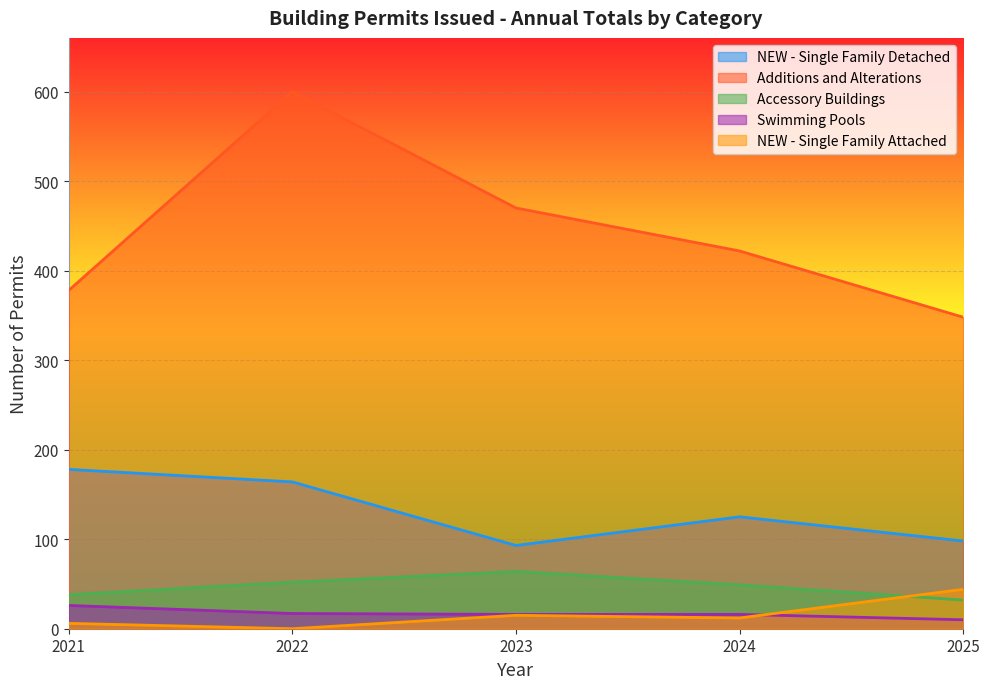

What value does the NEW - Single Family Attached series have at 2023, to the nearest 10?

20